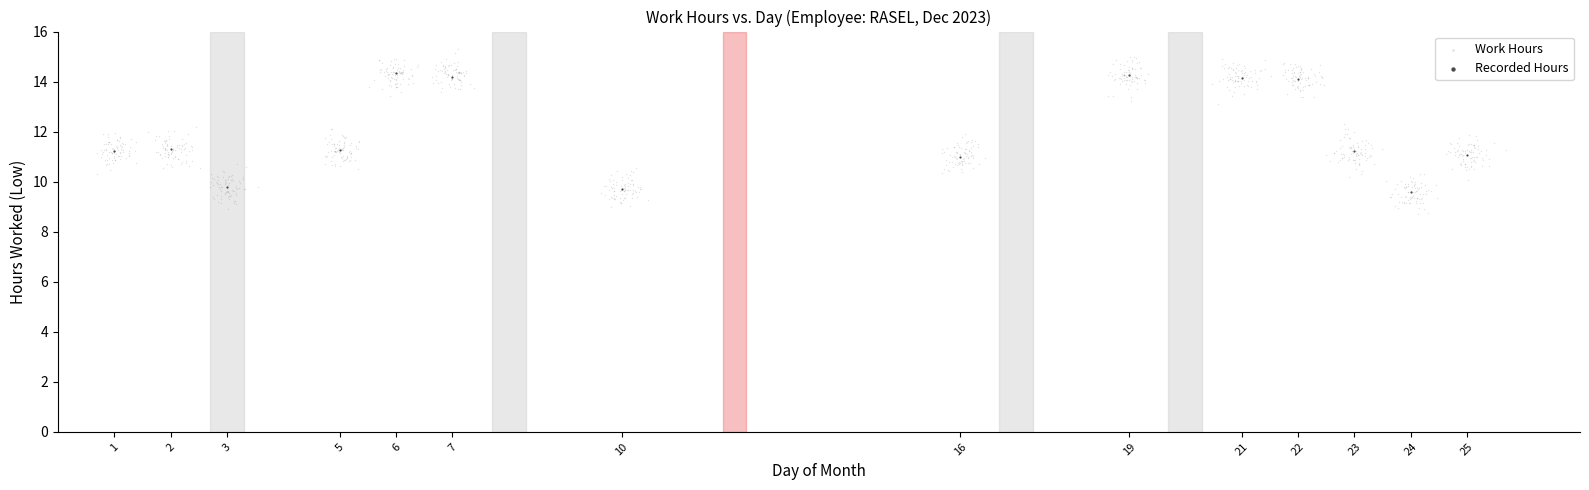

Which series contains the highest Y value?

Work Hours